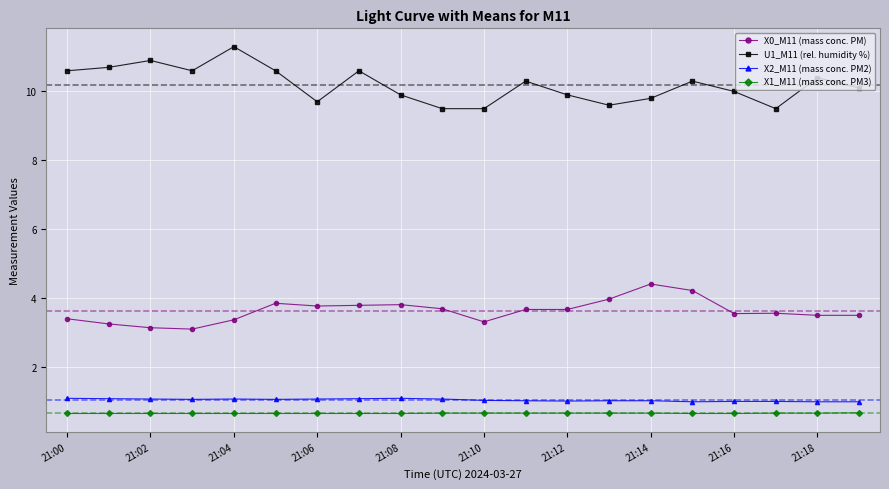

At how many categories does at least one series exceed 8?

20